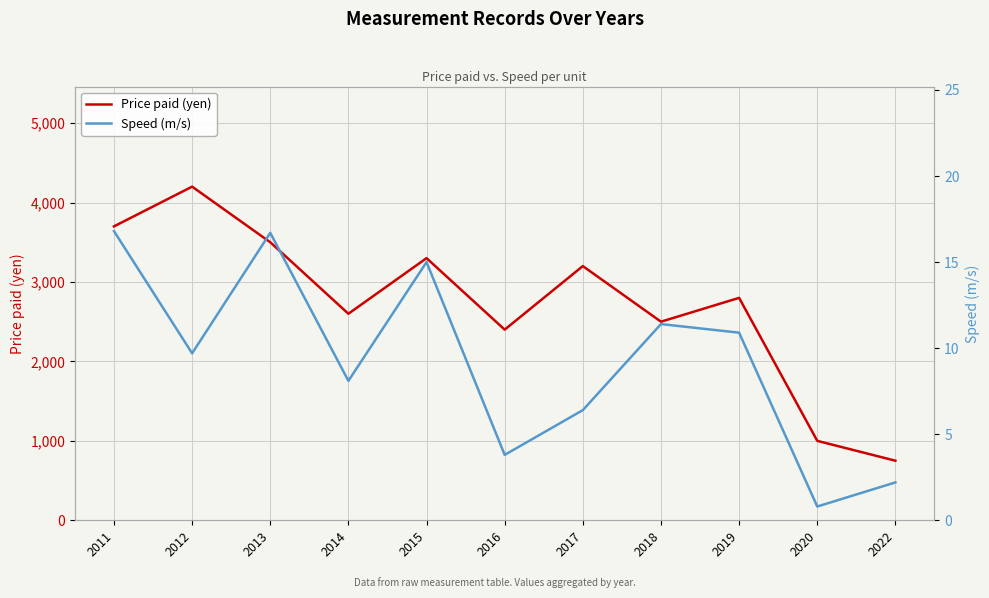

Rank the series at 2019 from highest to lowest value.

Price paid (yen), Speed (m/s)